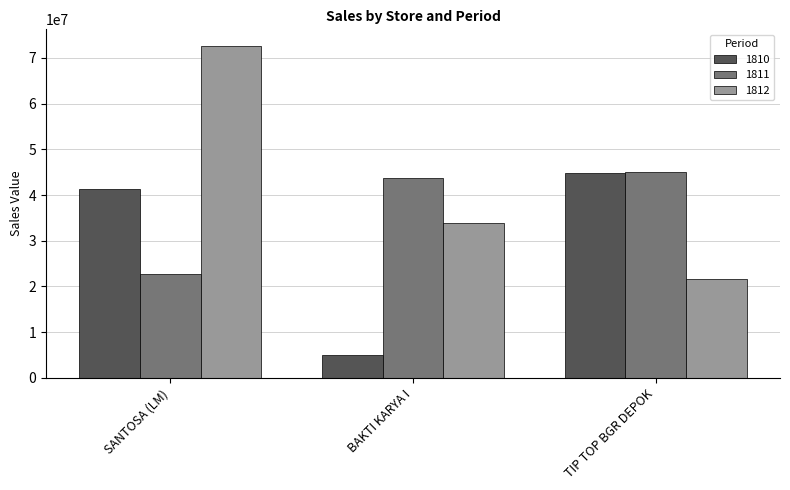

The 1811 series shows 10685663.1 at TIP TOP BGR DEPOK. True or false?

False